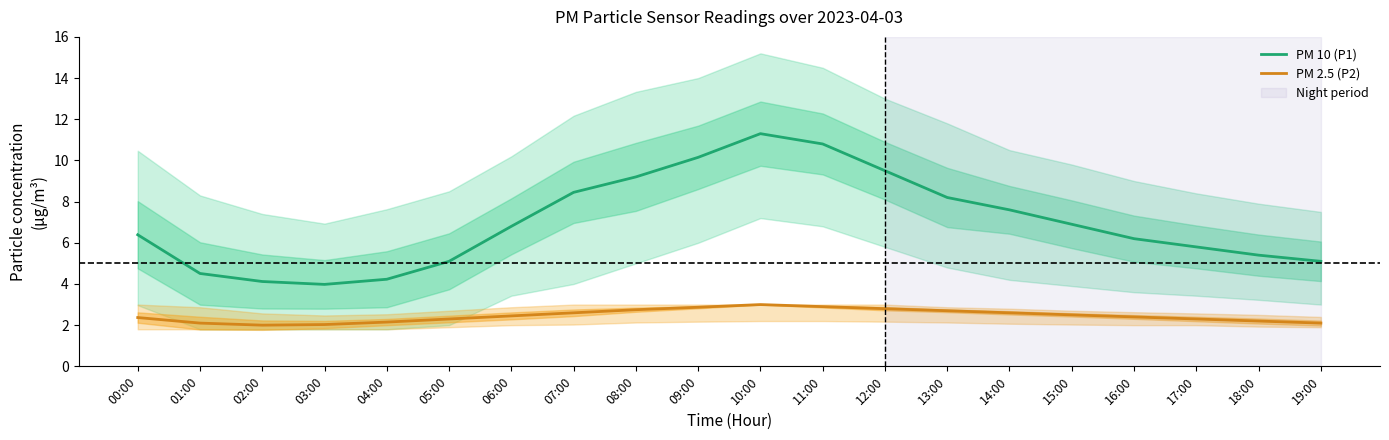

What position from the right is 18:00?

2